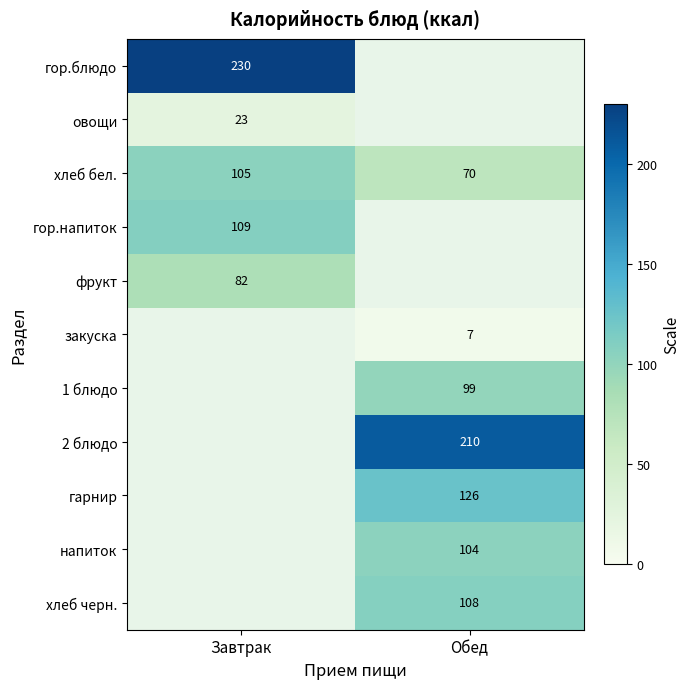

The value of овощи at Завтрак is 34. True or false?

False